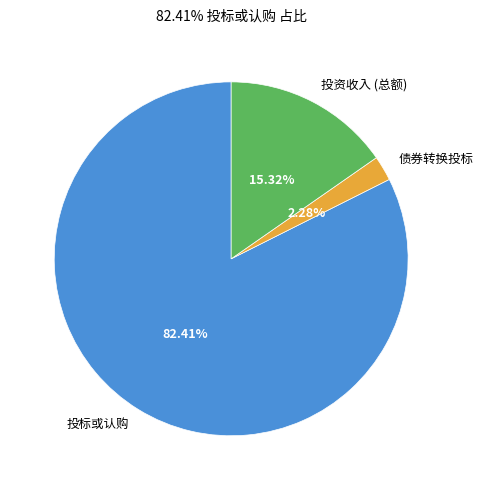

Count the number of slices in the pie.

3